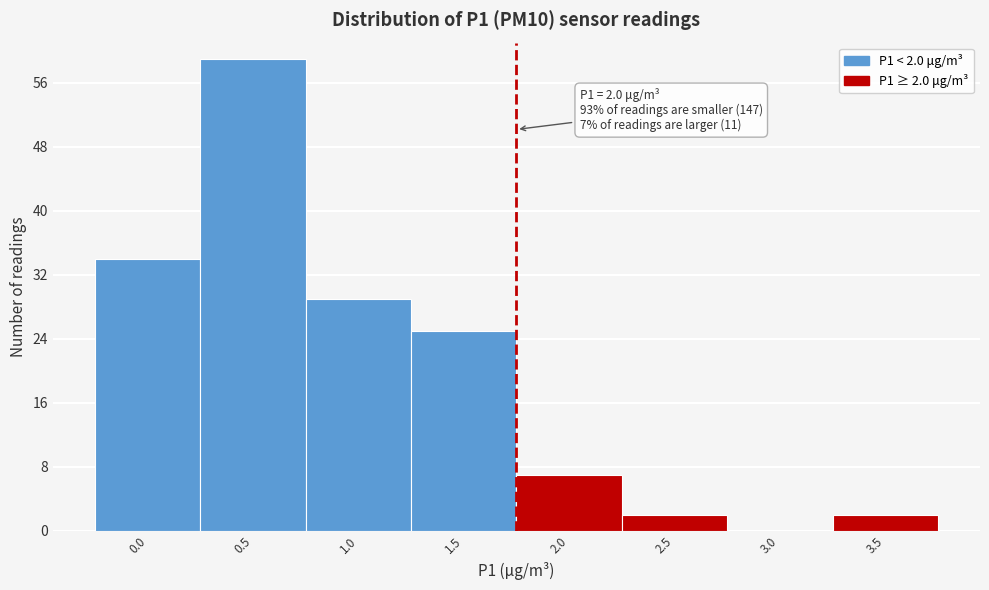

Reading left to right, list all the values displayed in this chart.

0.0=34	0.5=59	1.0=29	1.5=25	2.0=7	2.5=2	3.0=0	3.5=2